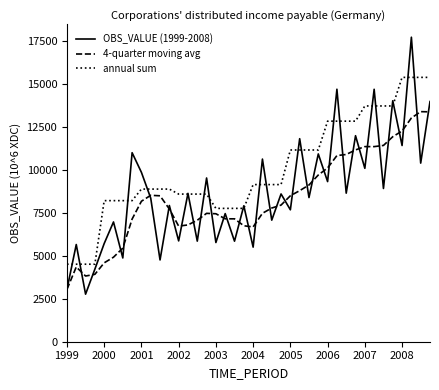

True or false: 4-quarter moving avg and annual sum intersect in this chart.

False